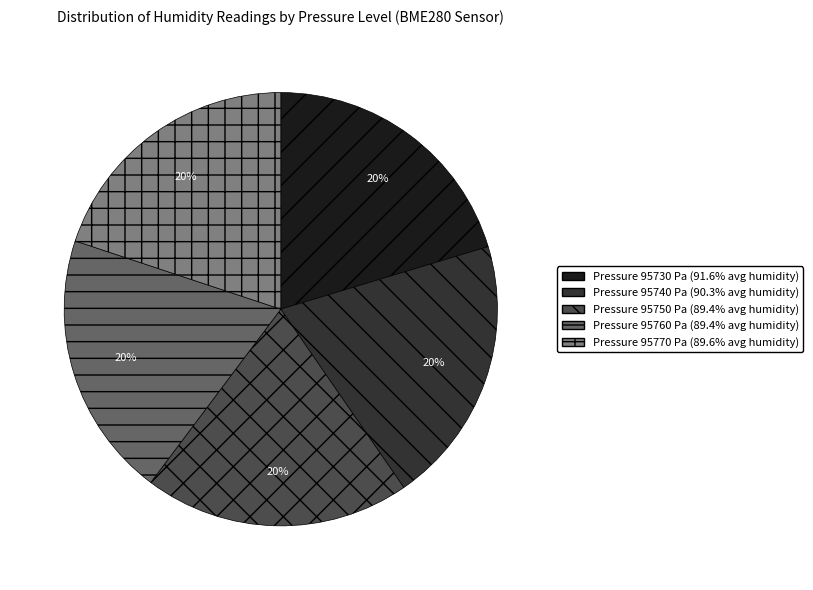

What percentage is the Pressure 95750 Pa (89.4% avg humidity) slice, to the nearest percent?

20%